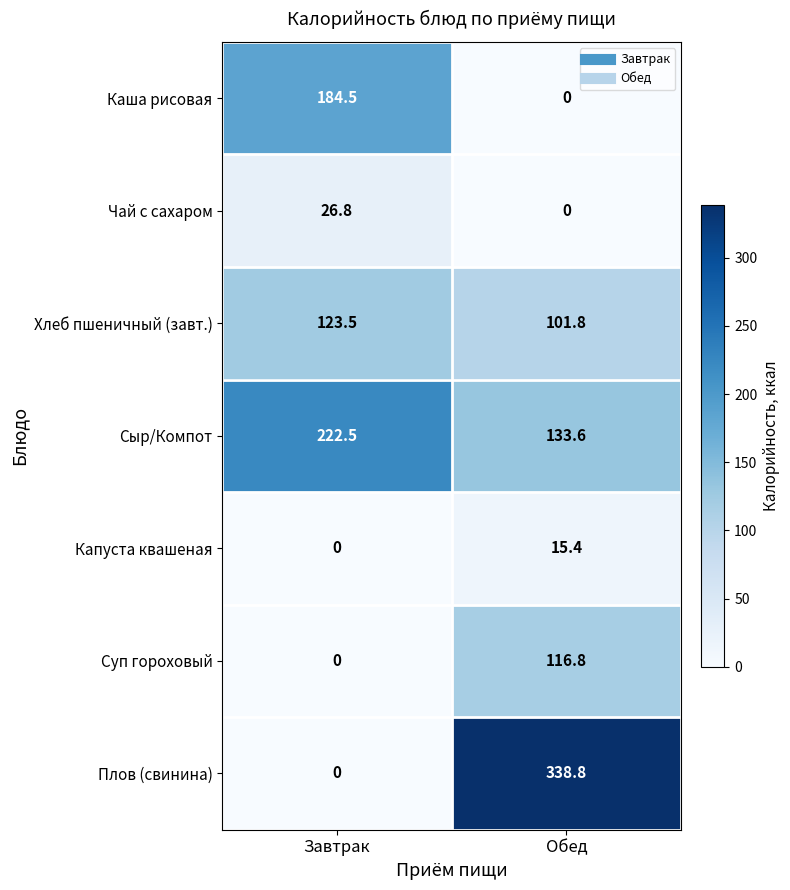

What is the sum of the Сыр/Компот values at Завтрак and Обед?

356.1